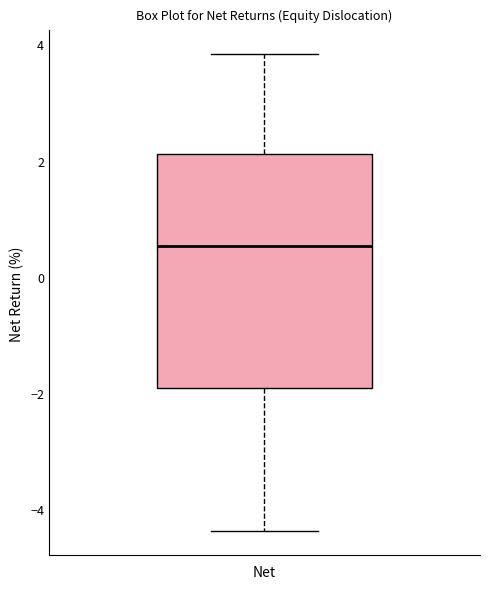

Where does the median line of the box for Net sit on the y-axis? The values are not printed on the chart, so give them approximately, as read against the axis.

0.6